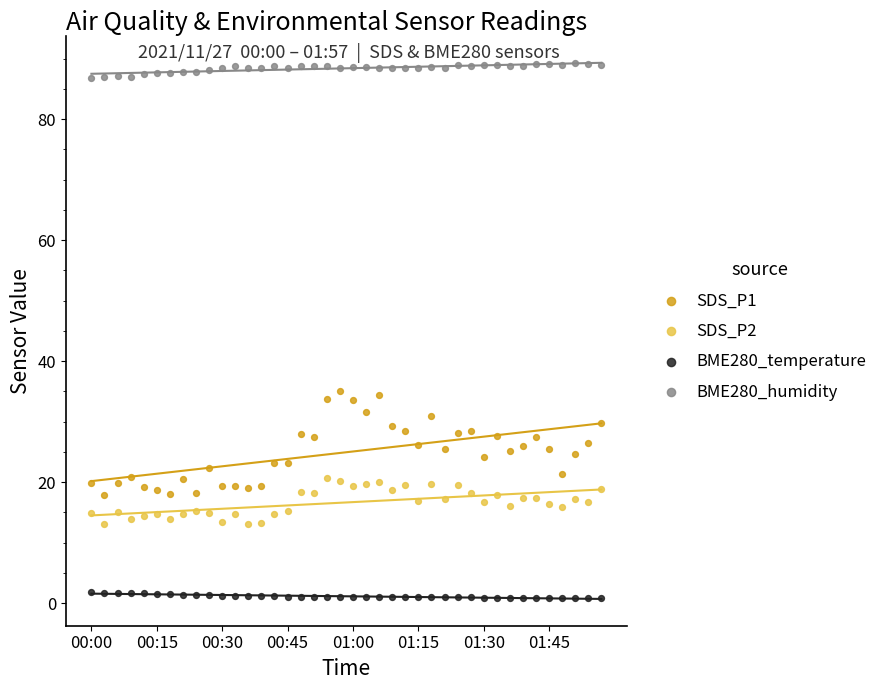

Which series has the largest Y range (max minus min)?

SDS_P1